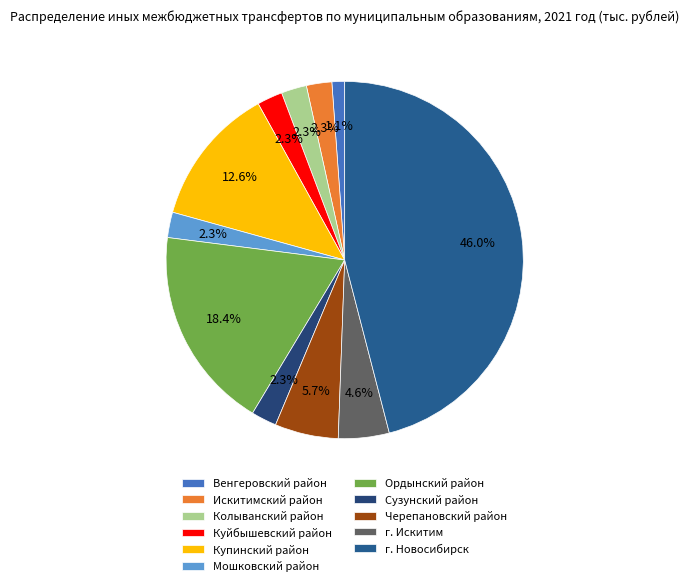

To the nearest percent, what is the difference between the largest and smallest slice percentages?

45%